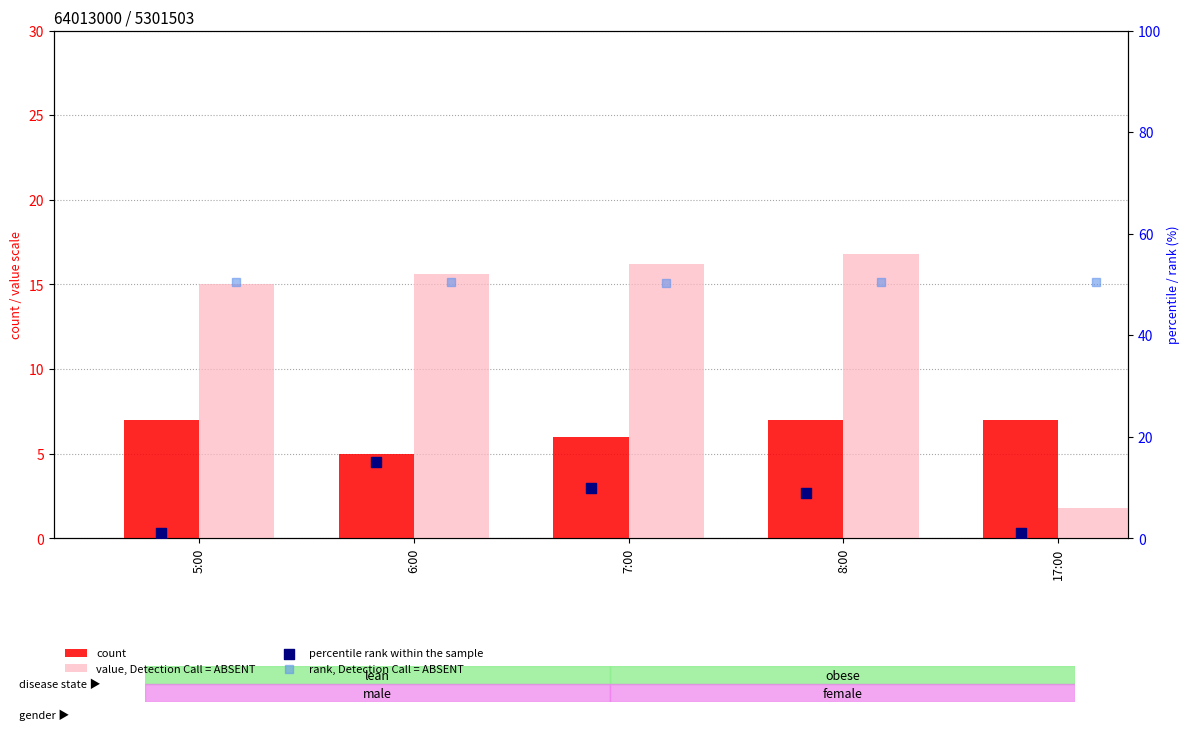

Which series reaches the maximum Y coordinate?

rank, Detection Call = ABSENT